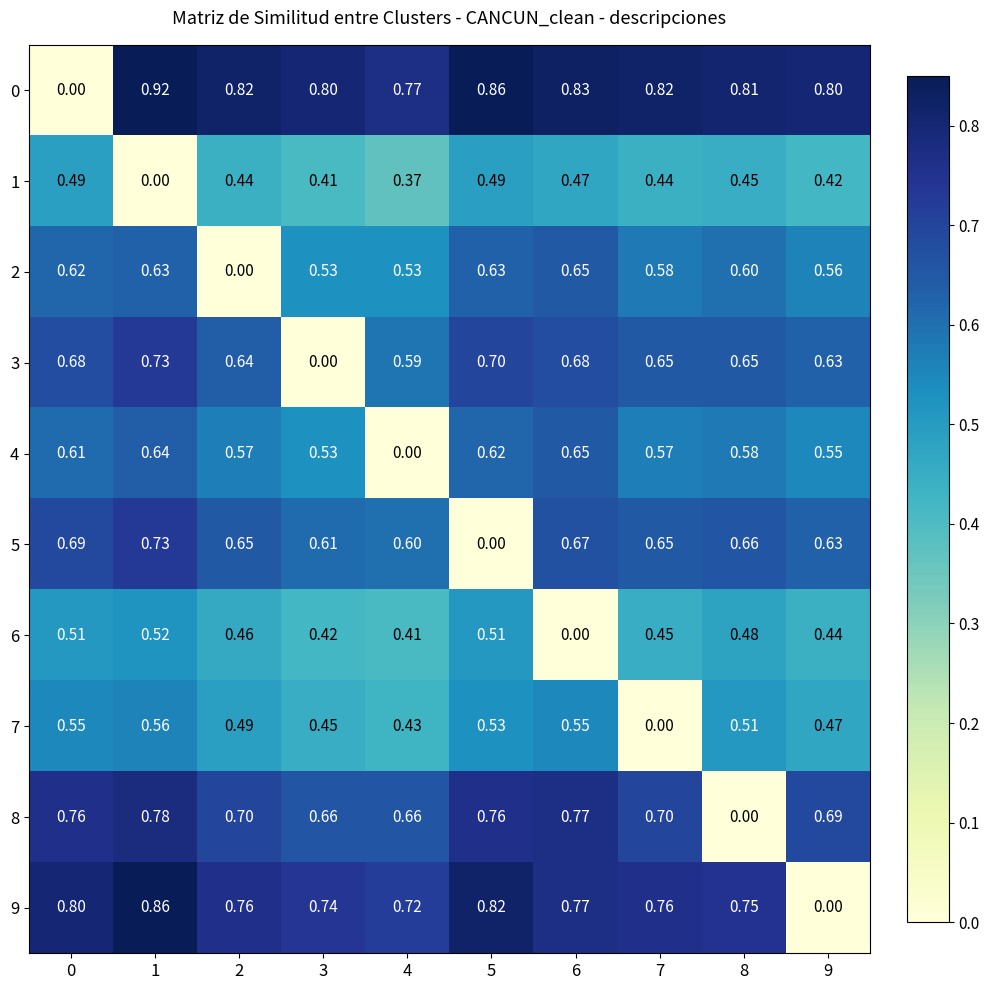

What is the total value across all series at 9?

5.2